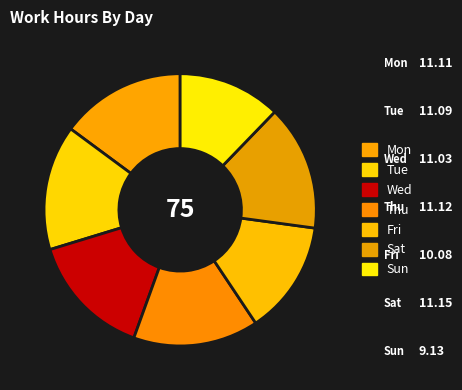

Do Thu and Sun together represent more than half of the pie?

No